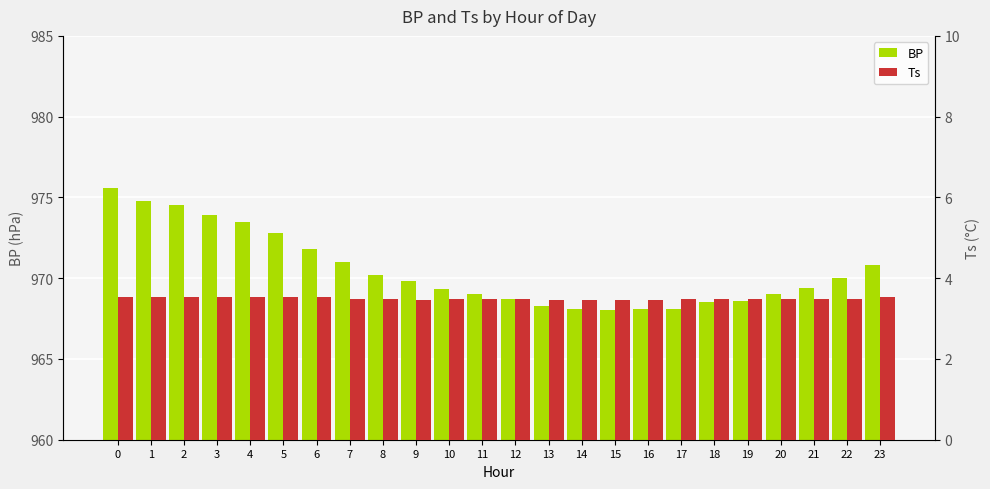

The Ts series shows 2.0 at 2. True or false?

False